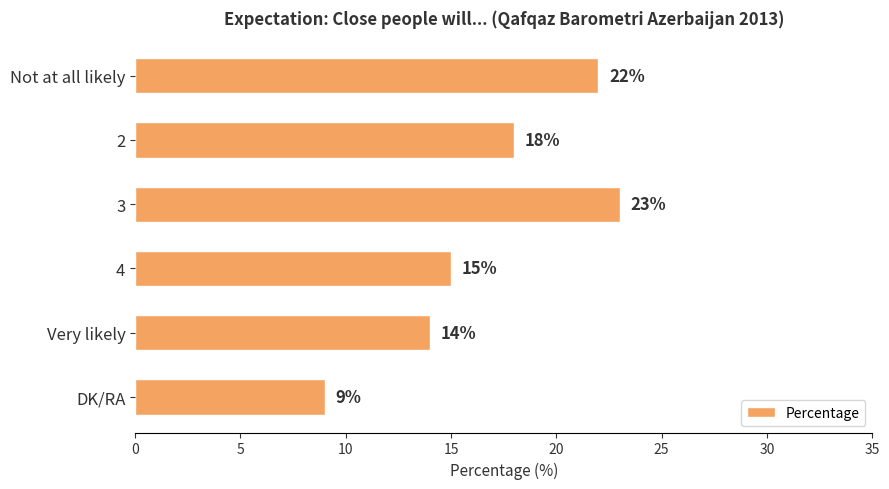

List the labels in order of value, largest first.

3, Not at all likely, 2, 4, Very likely, DK/RA